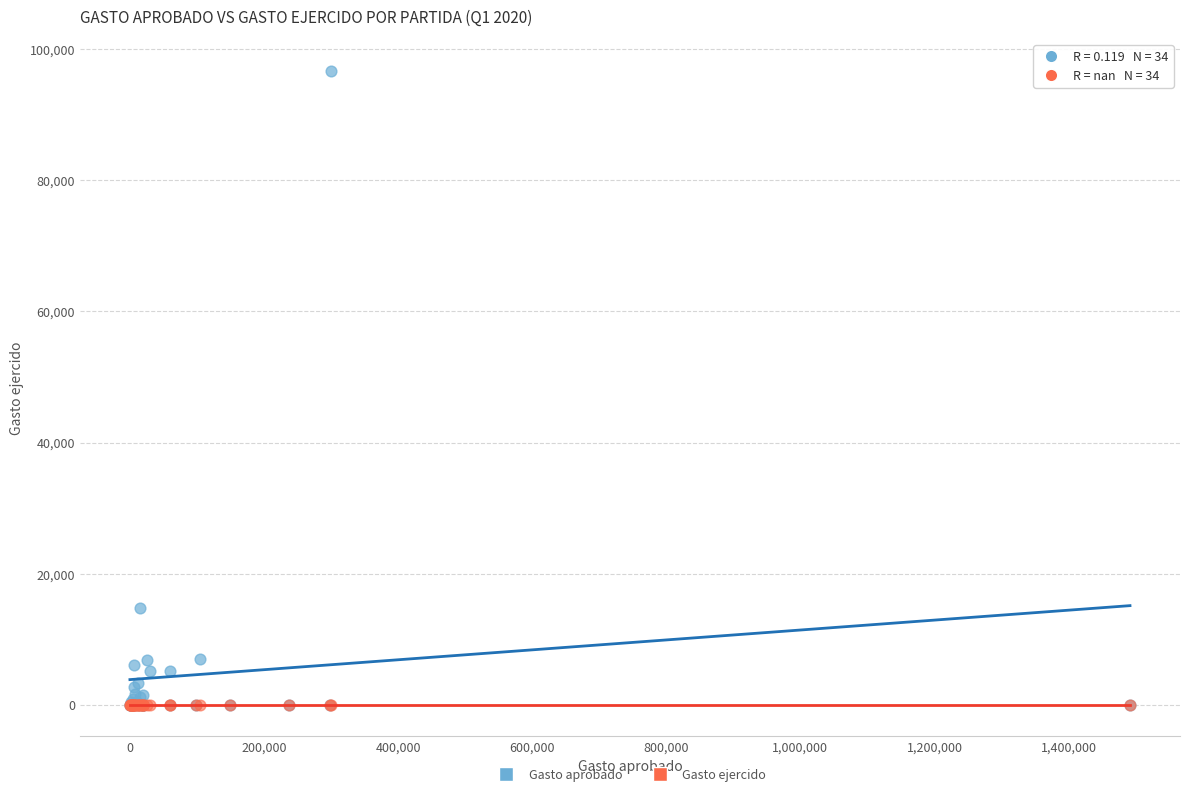

Across all series, what Y value is closest to 48351?

14698.8